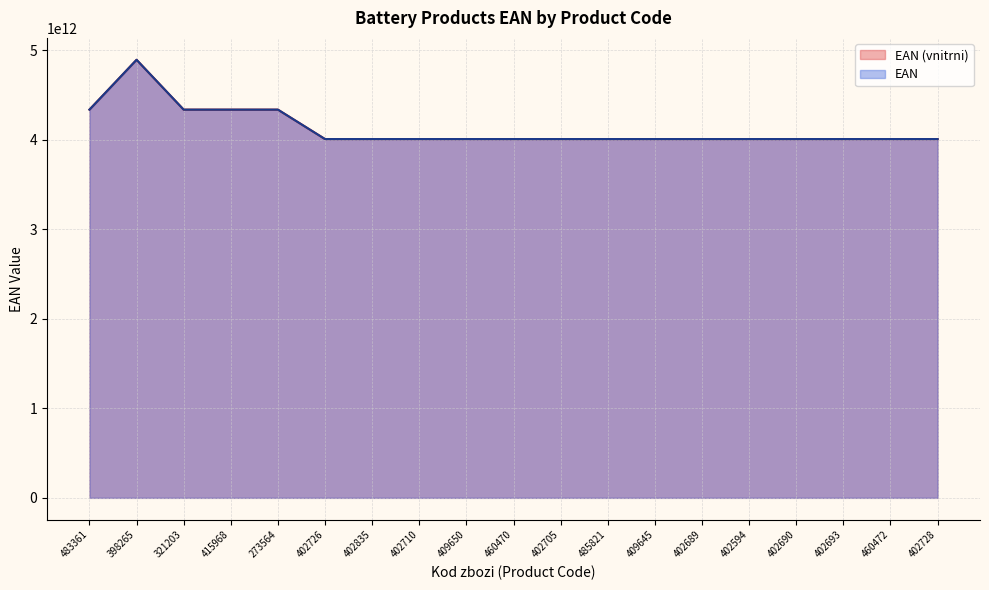

Which series has the largest total across all categories?

EAN (vnitrni)